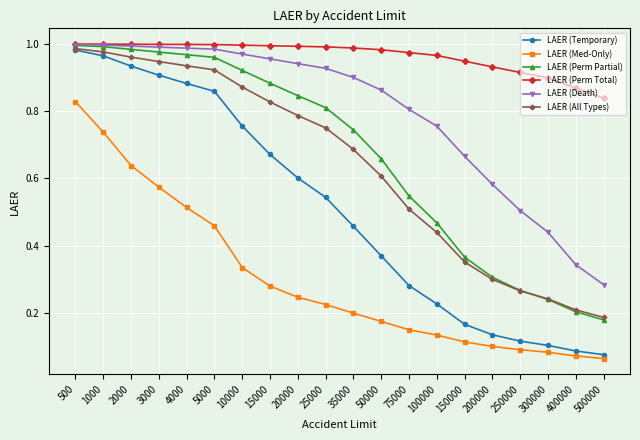

What is the total value across all series at 10000?

4.9